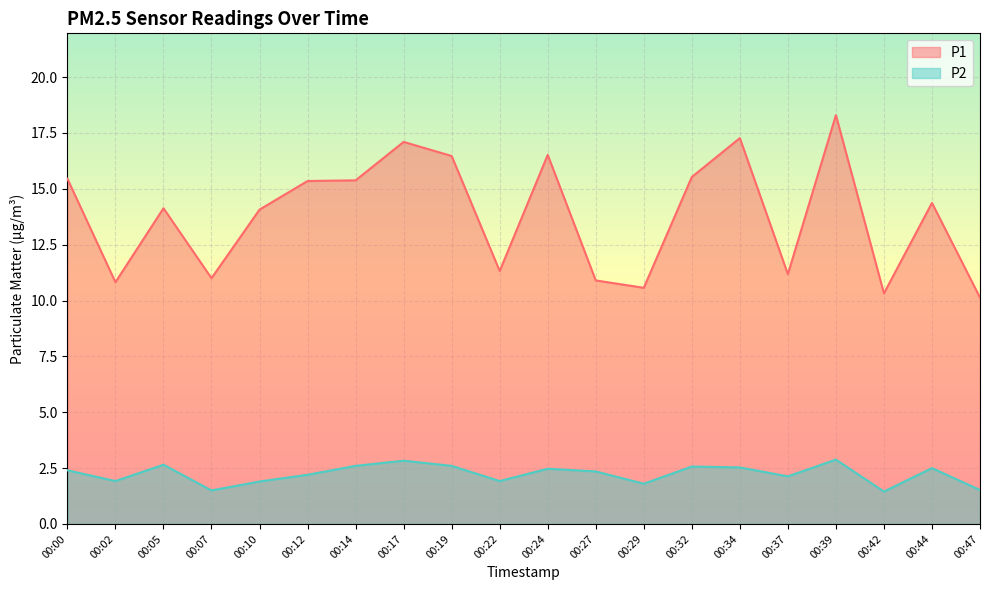

Is it true that P2 equals 3.1 at 00:22?

False